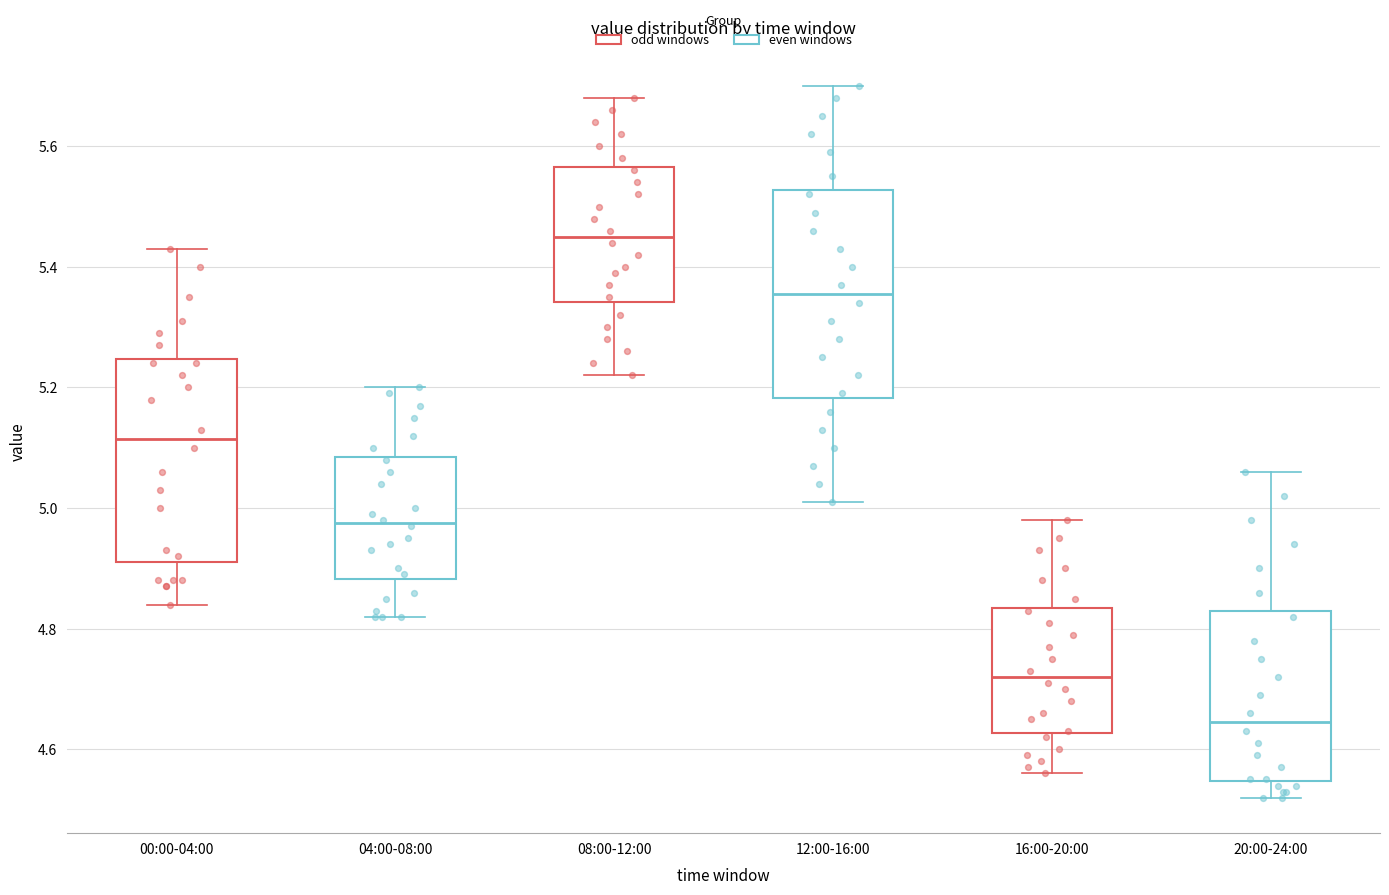

Where does the upper whisker of the box for 00:00-04:00 end on the y-axis? The values are not printed on the chart, so give them approximately, as read against the axis.

5.44